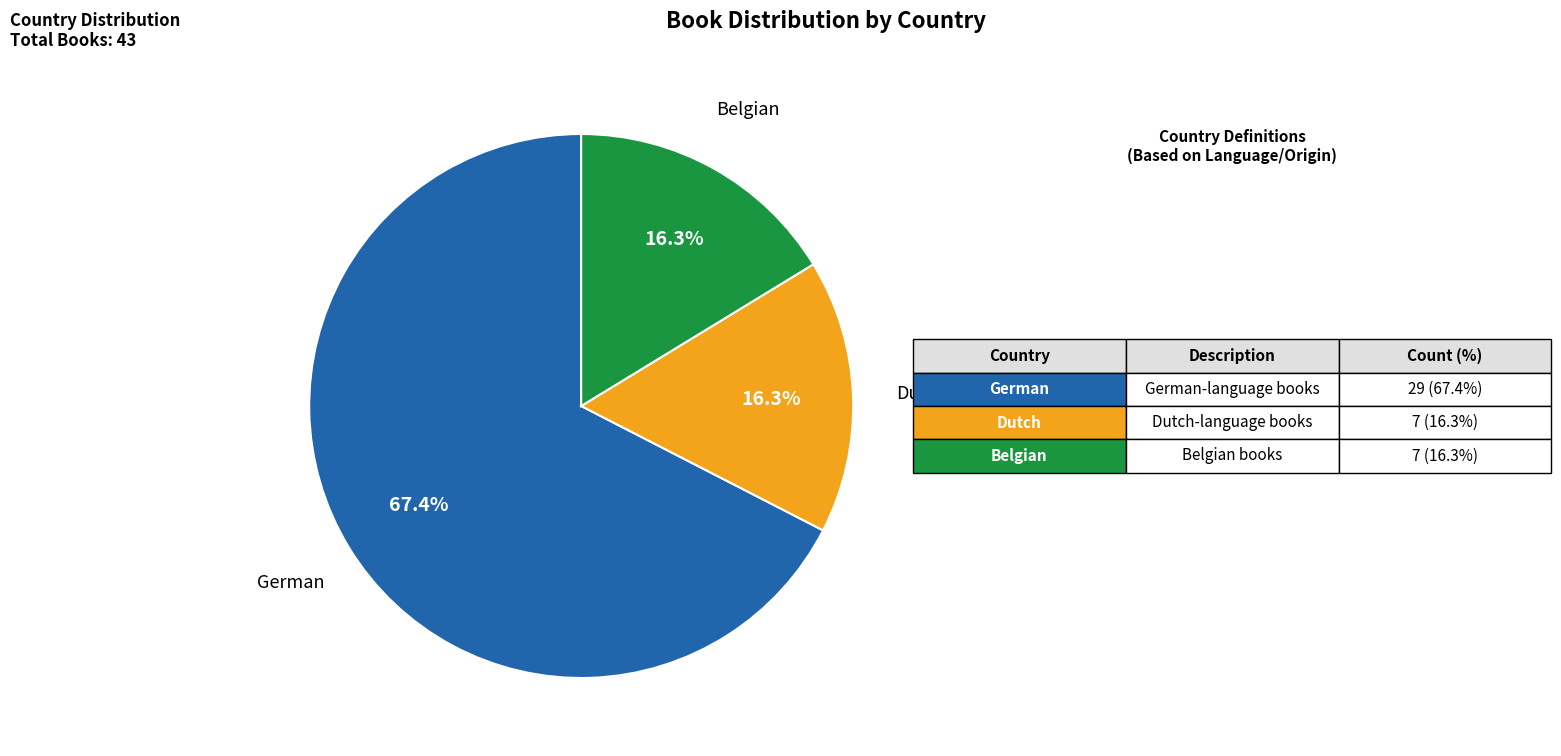

How many segments does this pie chart have?

3